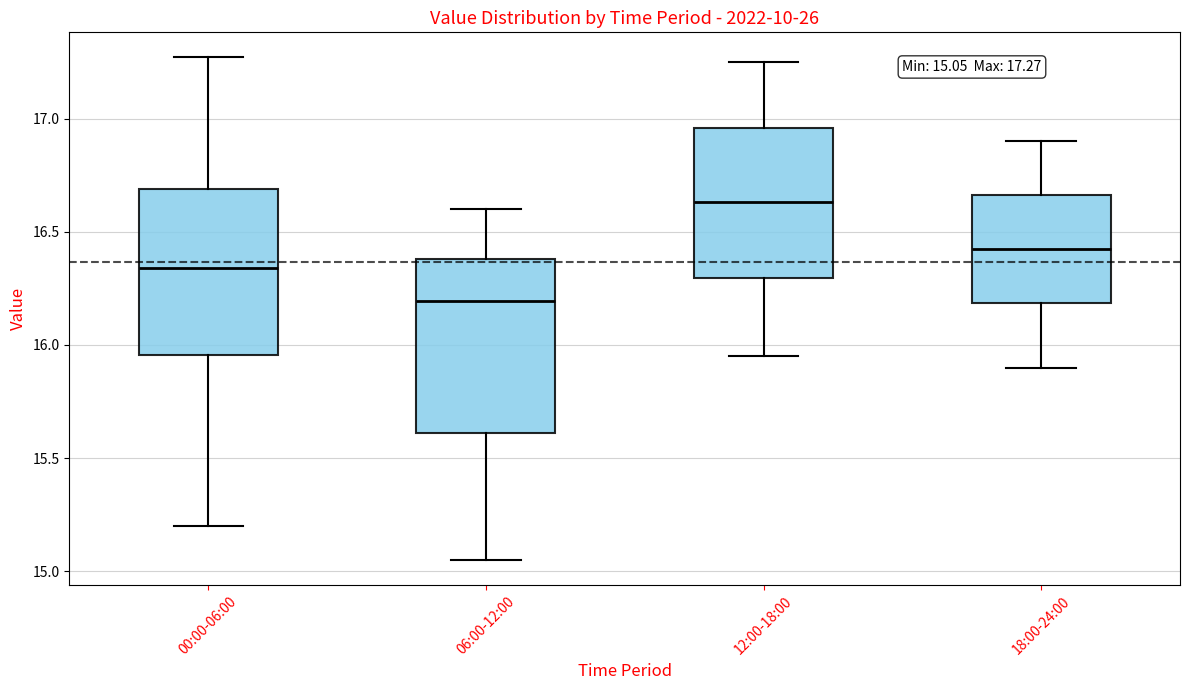

Which box has the highest median line?

12:00-18:00